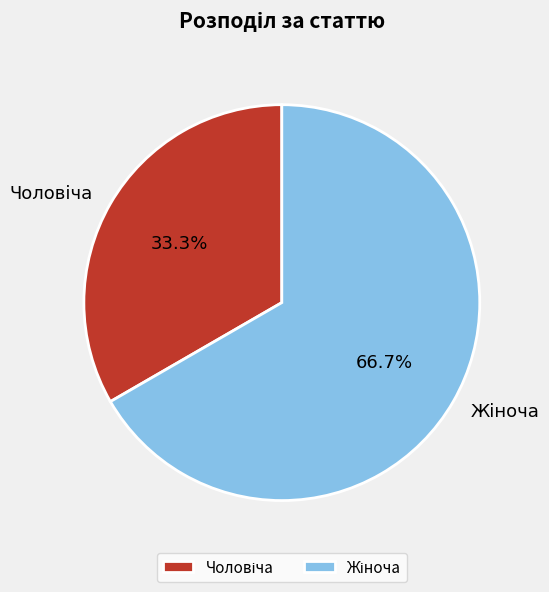

Is there a majority slice in this chart?

Yes